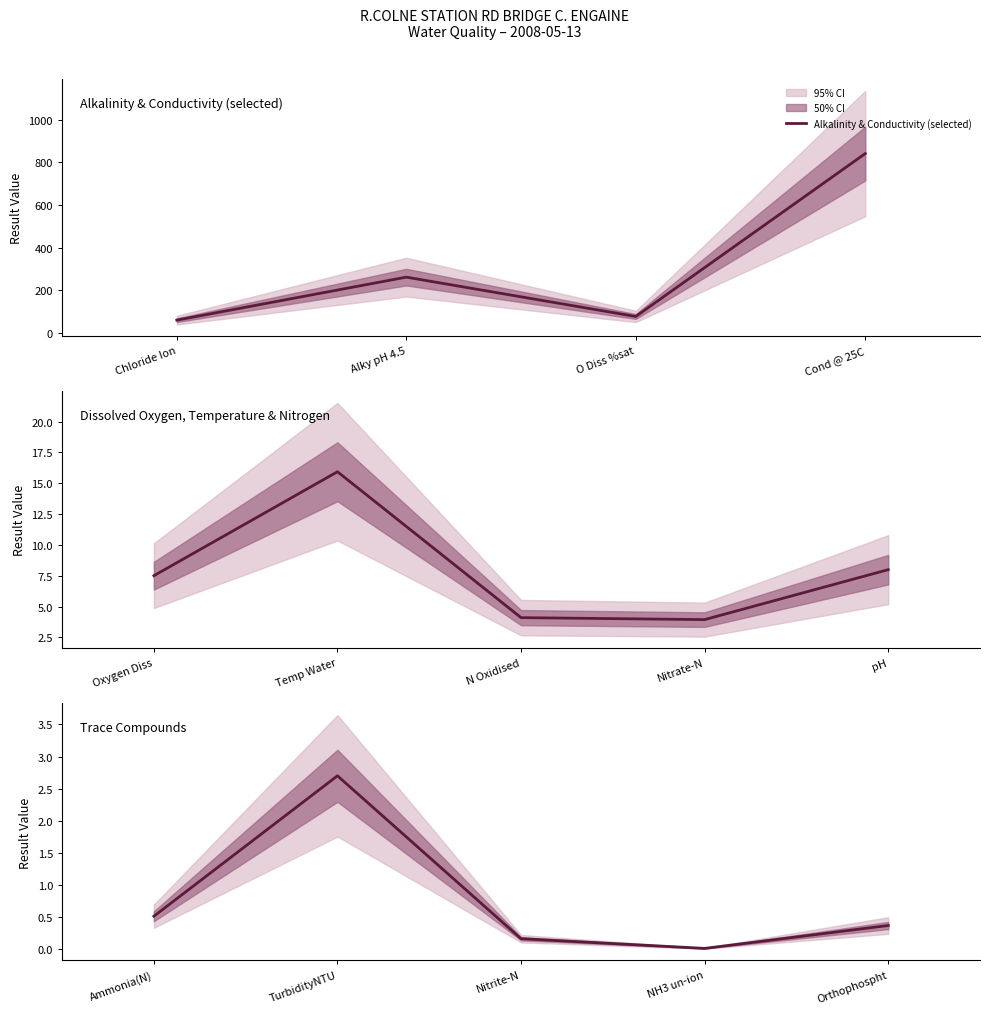

The value at NH3 un-ion is 0.0. True or false?

True